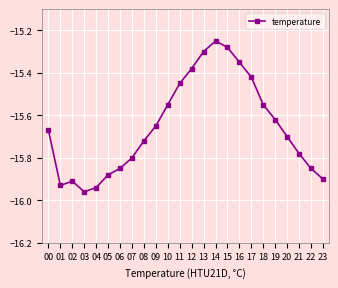

How many points are lower than both their immediate neighbors (excluding endpoints)?

2